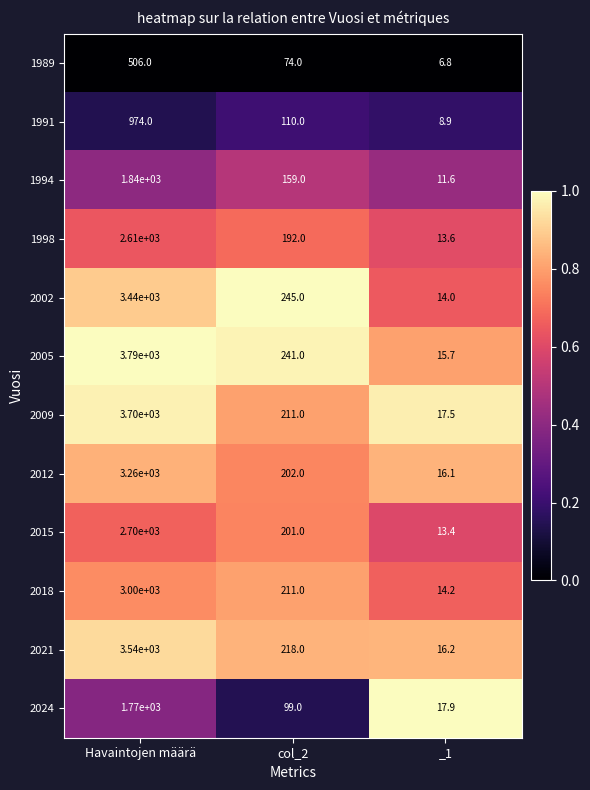

The value of 2021 at Havaintojen määrä is 3540.0. True or false?

True